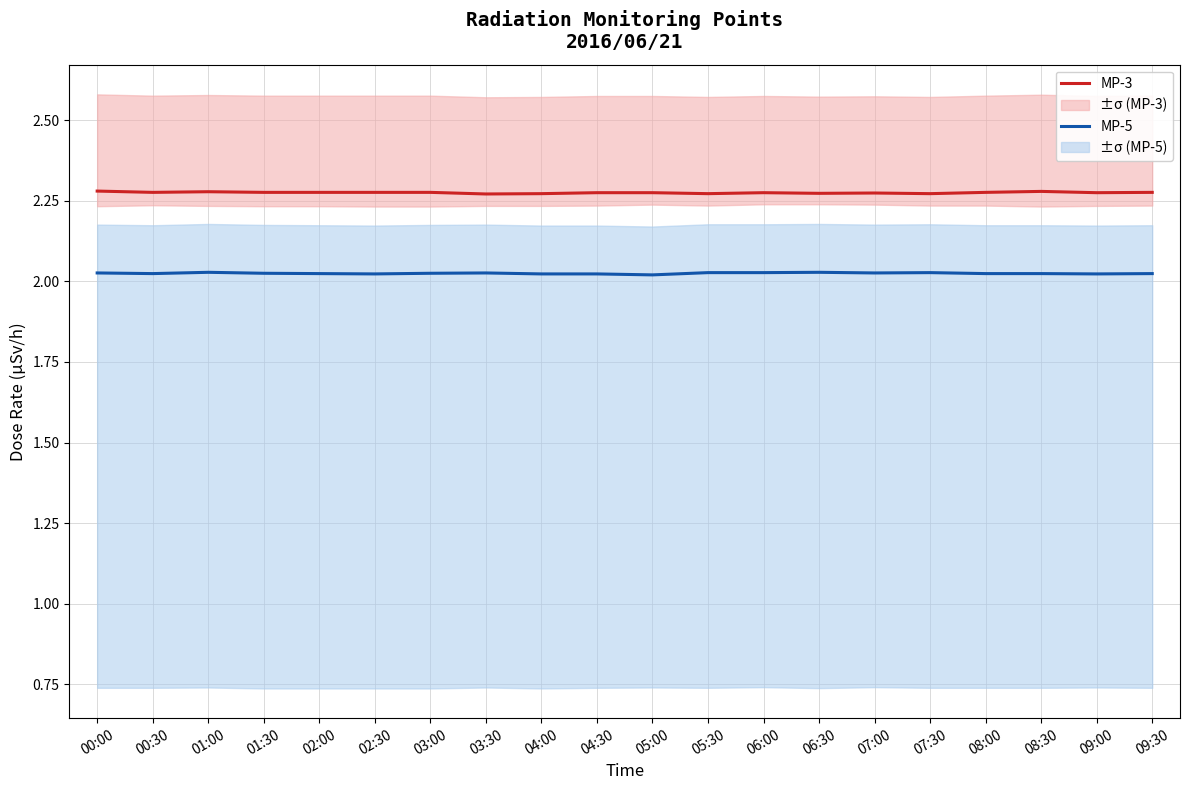

The value of MP-5 at 00:30 is 2.0. True or false?

True